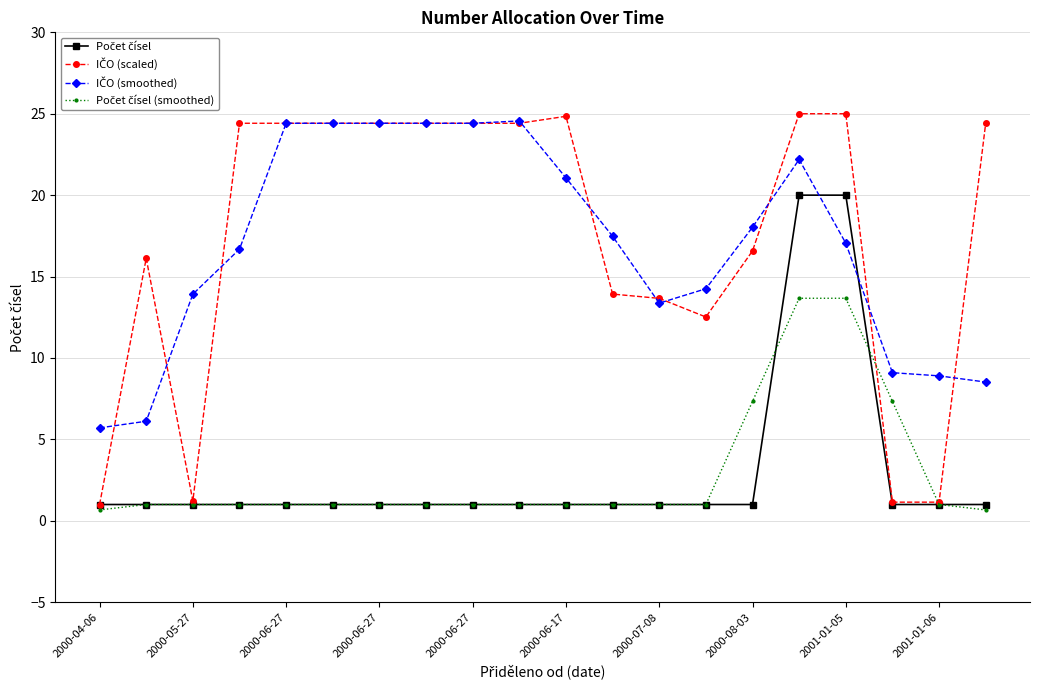

How many lines are shown in the chart?

4